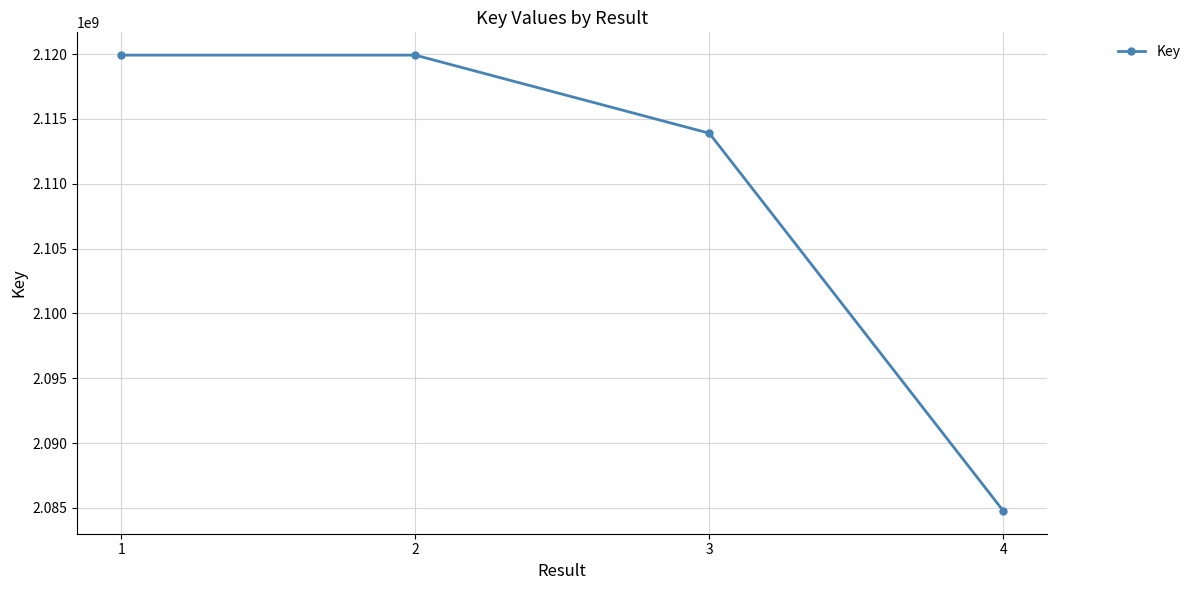

At which category does the data reach its first local peak?

2